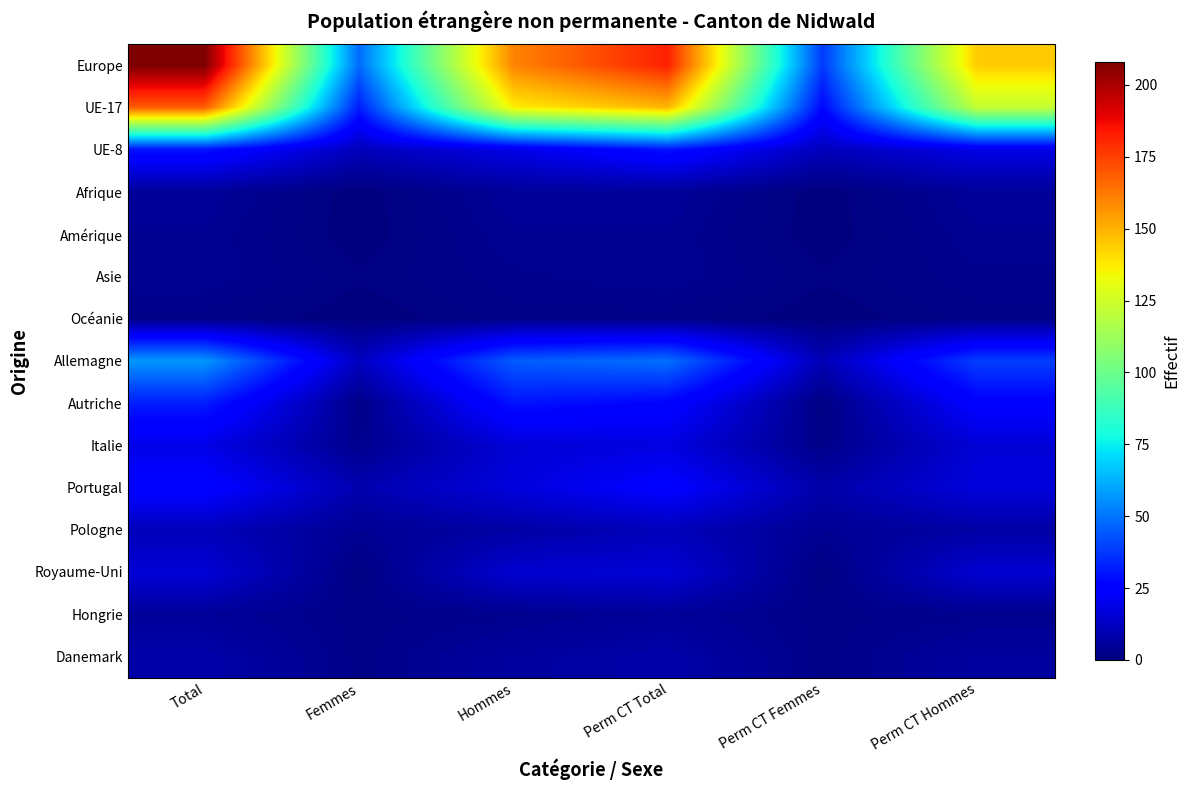

Reading right to left, extract all data points from this chart.

Europe: Perm CT Hommes=144	Perm CT Femmes=38	Perm CT Total=182	Hommes=160	Femmes=48	Total=208
UE-17: Perm CT Hommes=122	Perm CT Femmes=27	Perm CT Total=149	Hommes=137	Femmes=32	Total=169
UE-8: Perm CT Hommes=19	Perm CT Femmes=11	Perm CT Total=30	Hommes=19	Femmes=11	Total=30
Afrique: Perm CT Hommes=5	Perm CT Femmes=0	Perm CT Total=5	Hommes=5	Femmes=0	Total=5
Amérique: Perm CT Hommes=4	Perm CT Femmes=0	Perm CT Total=4	Hommes=4	Femmes=0	Total=4
Asie: Perm CT Hommes=3	Perm CT Femmes=1	Perm CT Total=4	Hommes=3	Femmes=1	Total=4
Océanie: Perm CT Hommes=2	Perm CT Femmes=0	Perm CT Total=2	Hommes=2	Femmes=0	Total=2
Allemagne: Perm CT Hommes=39	Perm CT Femmes=10	Perm CT Total=49	Hommes=45	Femmes=12	Total=57
Autriche: Perm CT Hommes=25	Perm CT Femmes=1	Perm CT Total=26	Hommes=30	Femmes=2	Total=32
Italie: Perm CT Hommes=16	Perm CT Femmes=2	Perm CT Total=18	Hommes=16	Femmes=3	Total=19
Portugal: Perm CT Hommes=17	Perm CT Femmes=8	Perm CT Total=25	Hommes=17	Femmes=9	Total=26
Pologne: Perm CT Hommes=7	Perm CT Femmes=4	Perm CT Total=11	Hommes=7	Femmes=4	Total=11
Royaume-Uni: Perm CT Hommes=15	Perm CT Femmes=1	Perm CT Total=16	Hommes=15	Femmes=1	Total=16
Hongrie: Perm CT Hommes=3	Perm CT Femmes=2	Perm CT Total=5	Hommes=3	Femmes=2	Total=5
Danemark: Perm CT Hommes=6	Perm CT Femmes=2	Perm CT Total=8	Hommes=6	Femmes=2	Total=8